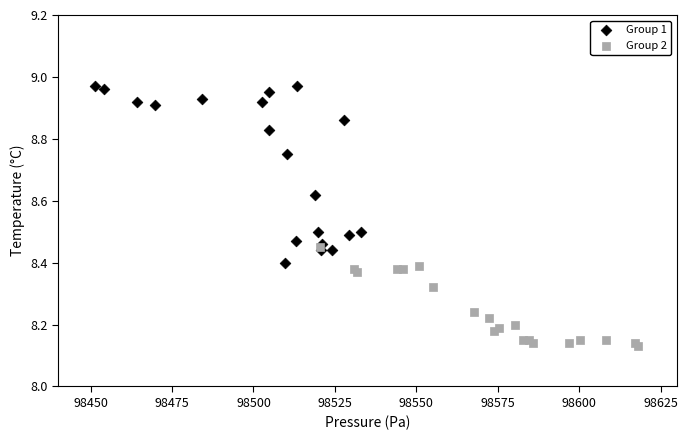

Which series has the widest spread of Y values?

Group 1